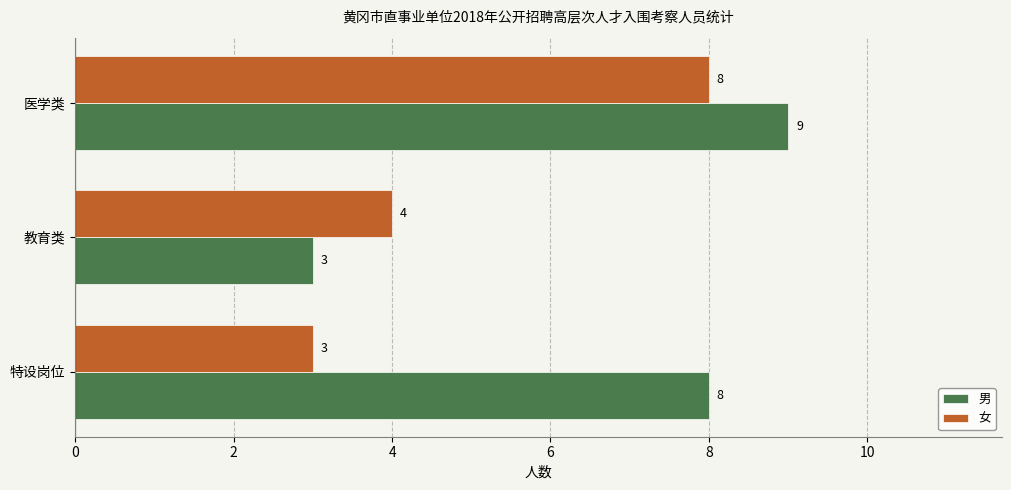

True or false: 女 has a value of 4 at 教育类.

True